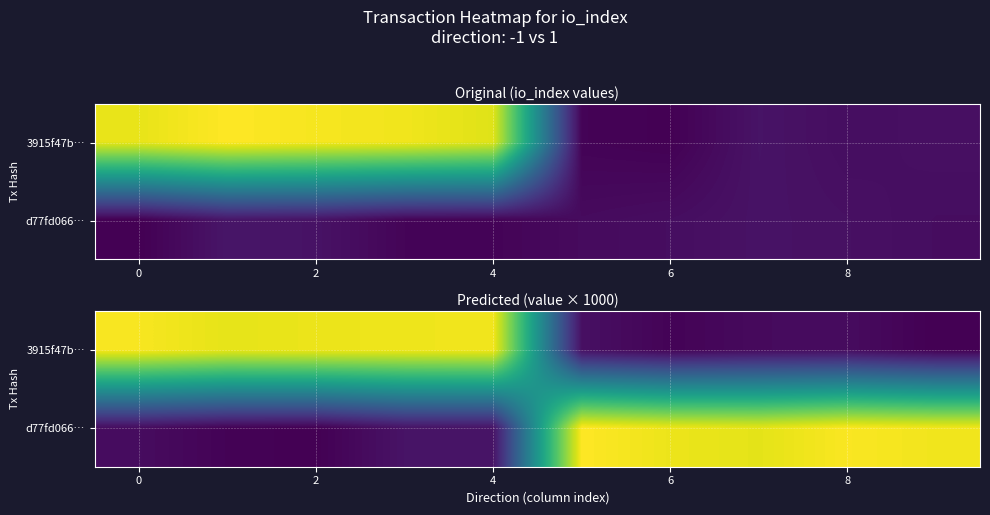

What is the difference between the highest and lowest values at 8?

162.7